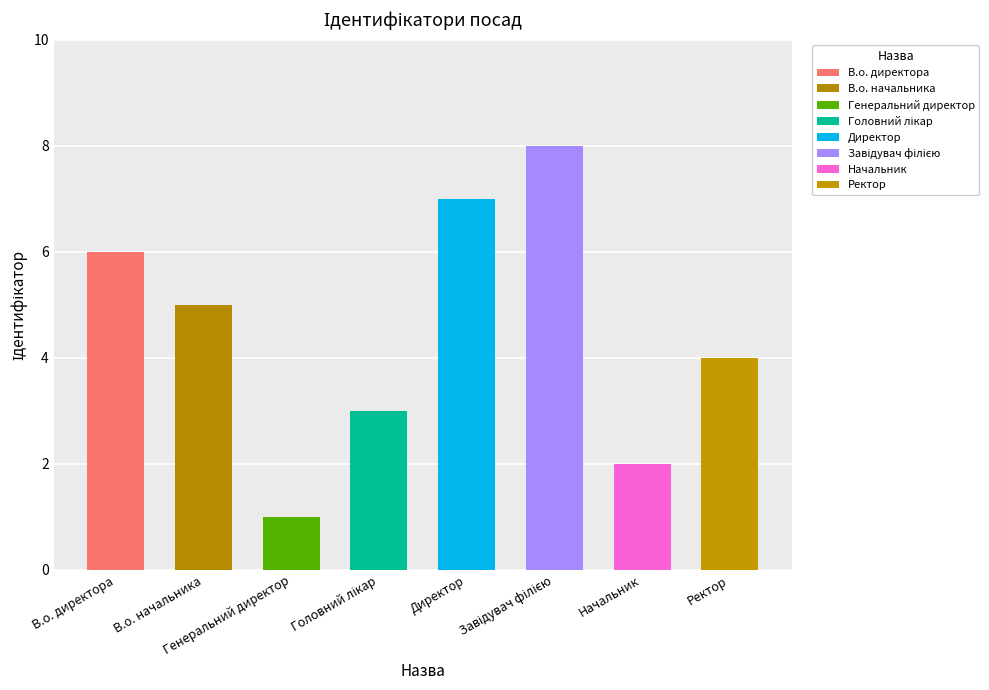

What is the maximum value shown in the chart?

8